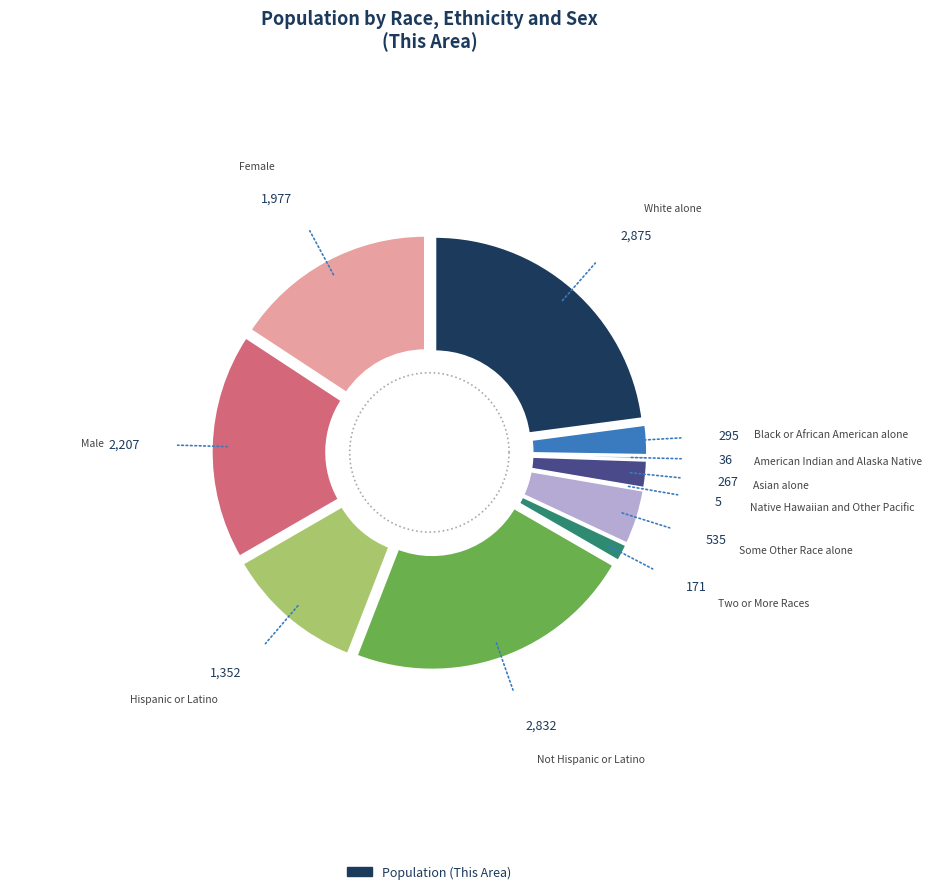

Rank the categories by value from highest to lowest.

White alone, Not Hispanic or Latino, Male, Female, Hispanic or Latino, Some Other Race alone, Black or African American alone, Asian alone, Two or More Races, American Indian and Alaska Native, Native Hawaiian and Other Pacific